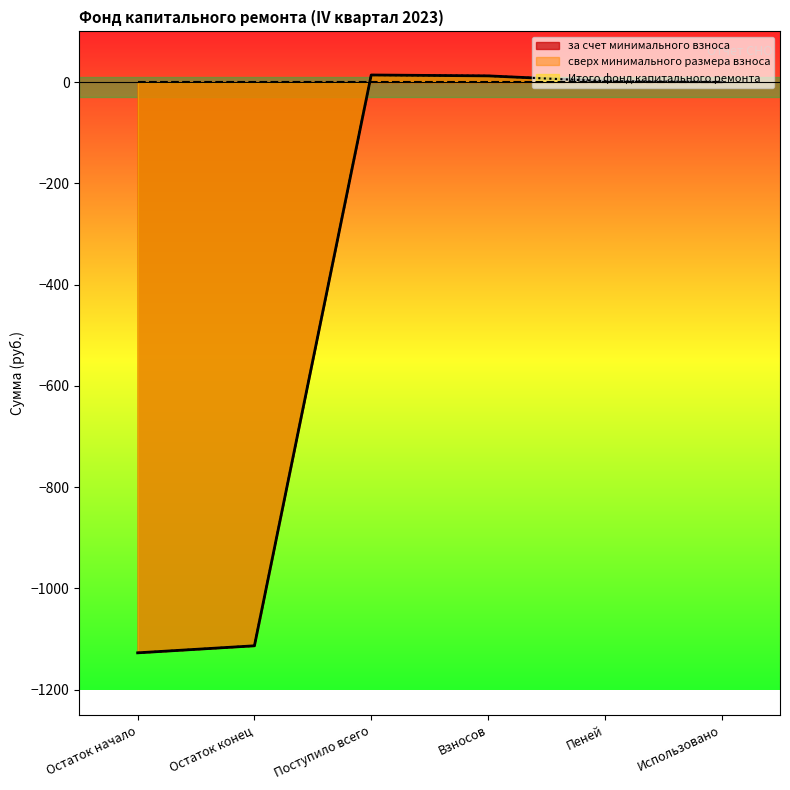

Which label corresponds to the largest value in the chart?

Поступило всего